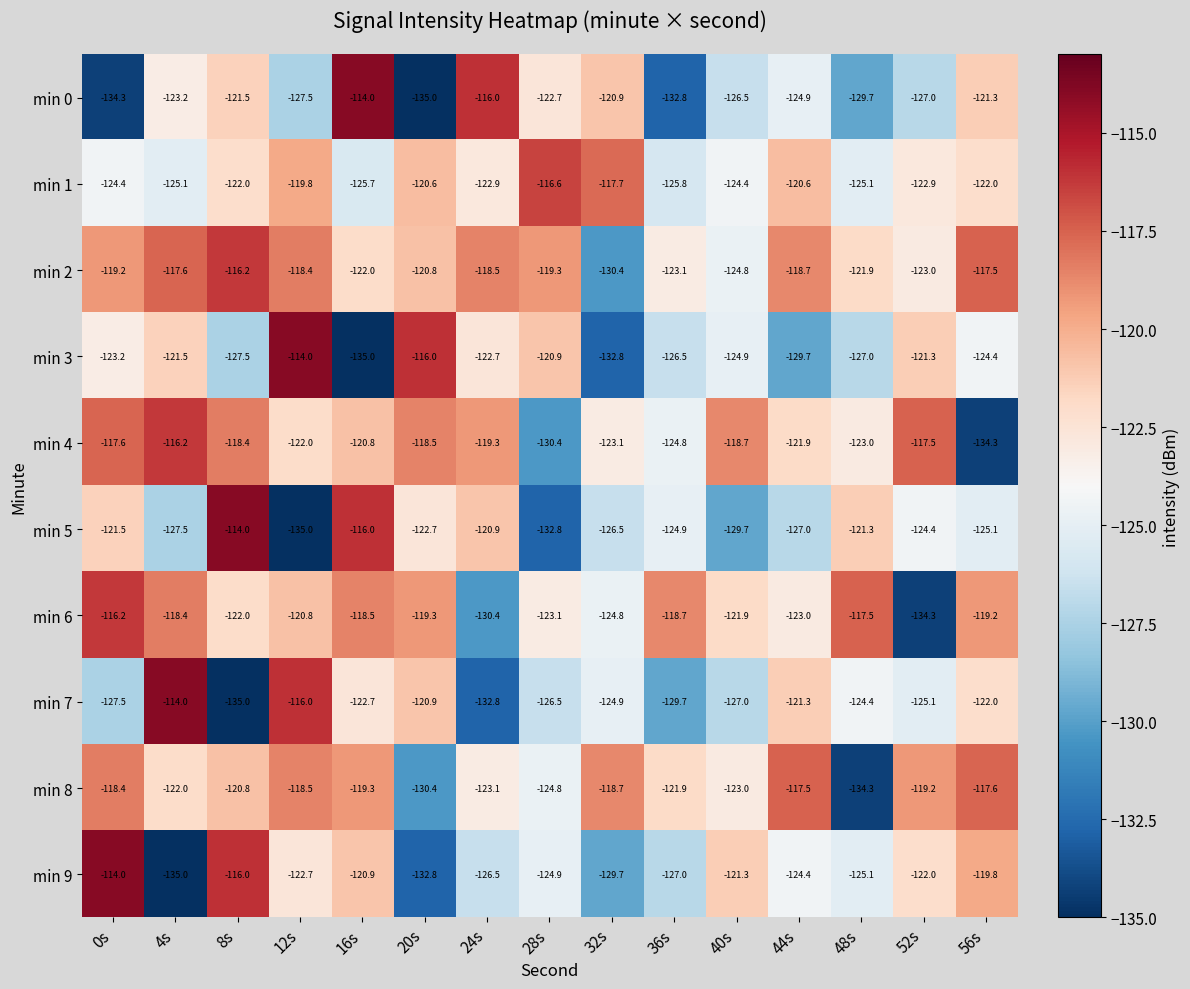

The value of min 8 at 20s is -130.4. True or false?

True